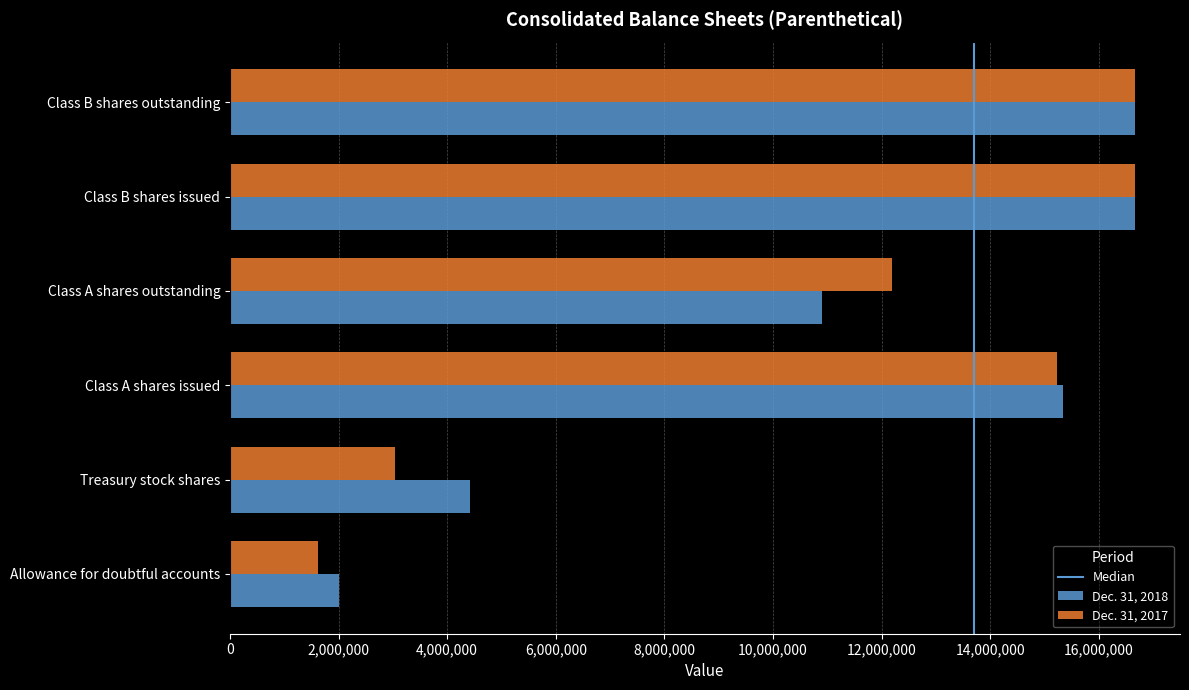

The value of Dec. 31, 2017 at Class B shares issued is 24313327. True or false?

False